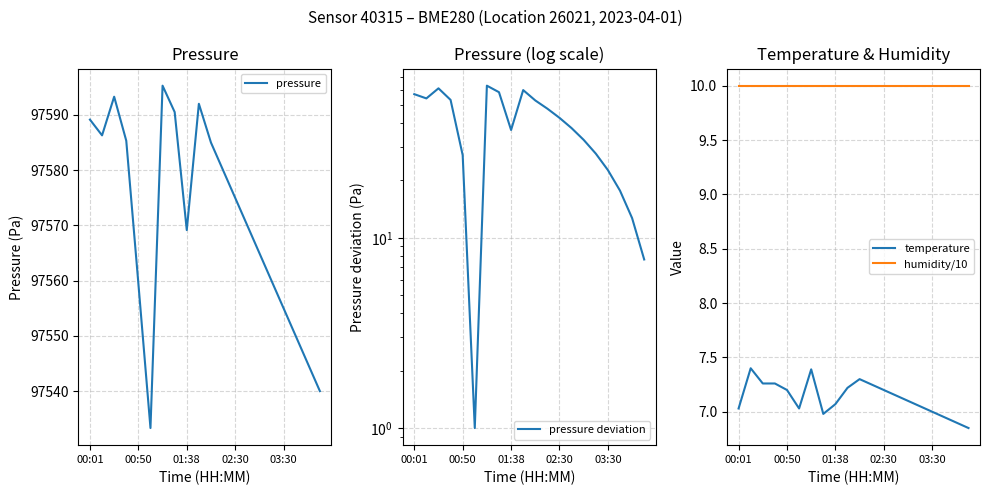

How many lines are shown in the chart?

4